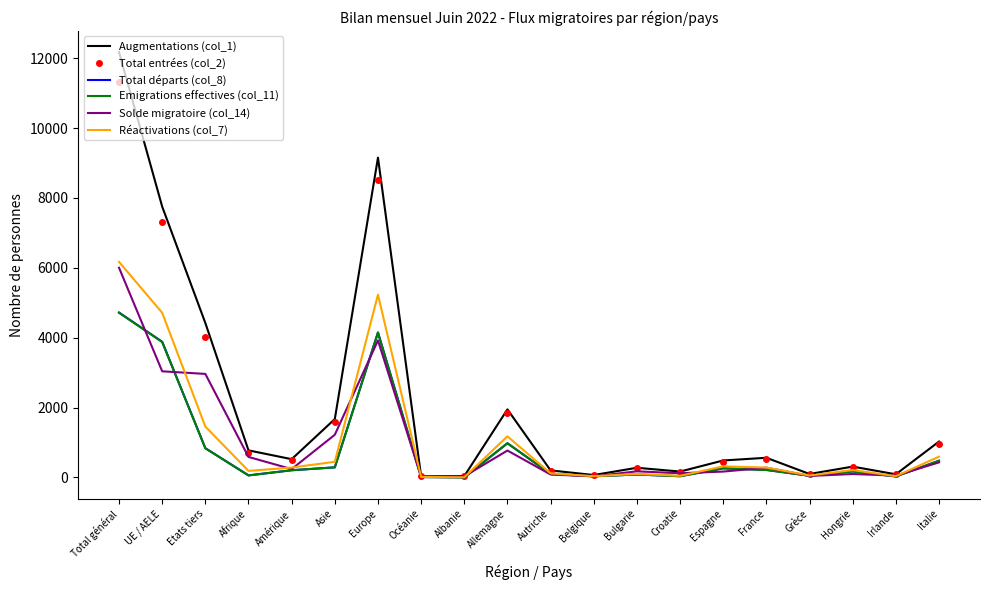

Which series has the largest range (max minus min)?

Augmentations (col_1)